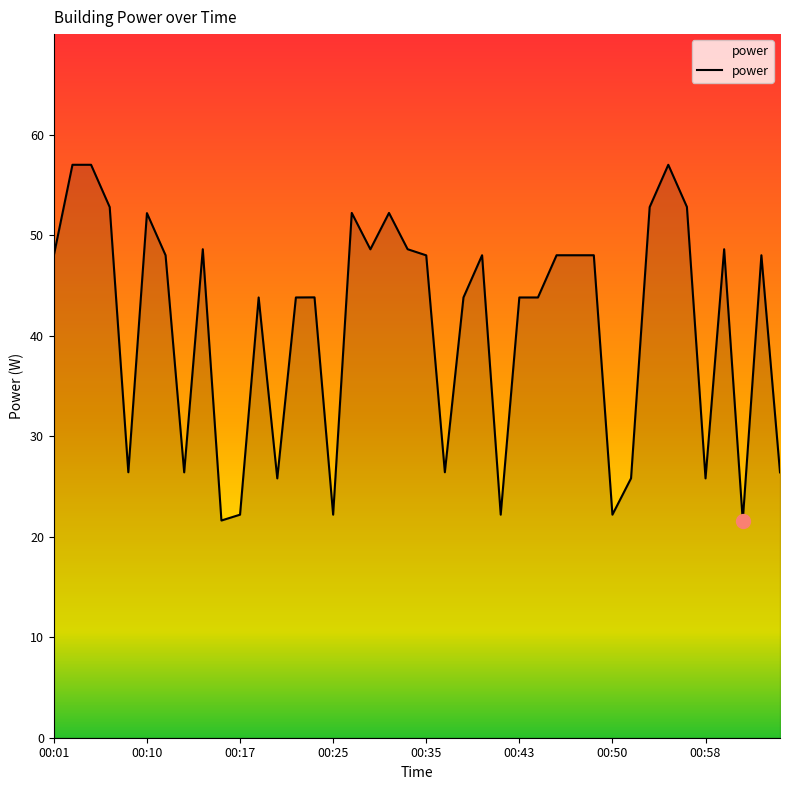

What is the smallest value displayed?

21.6